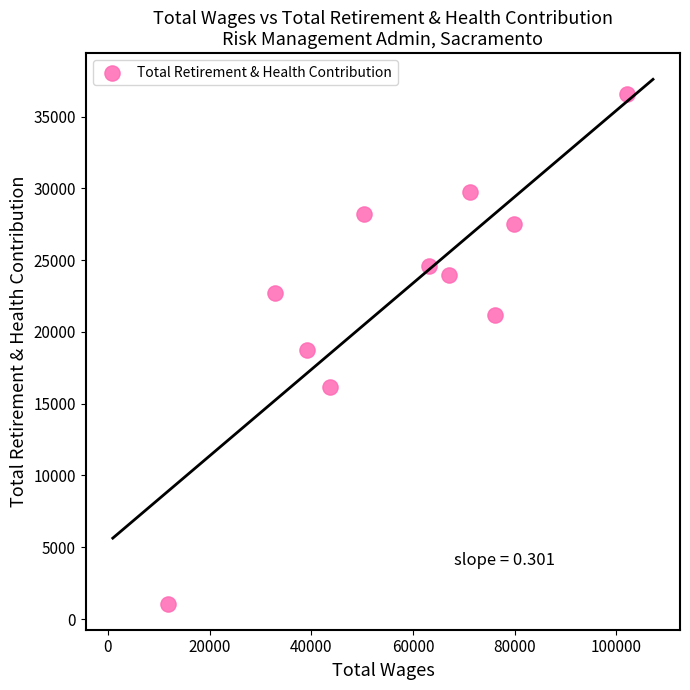

What is the range of X values (max minus min)?

90323